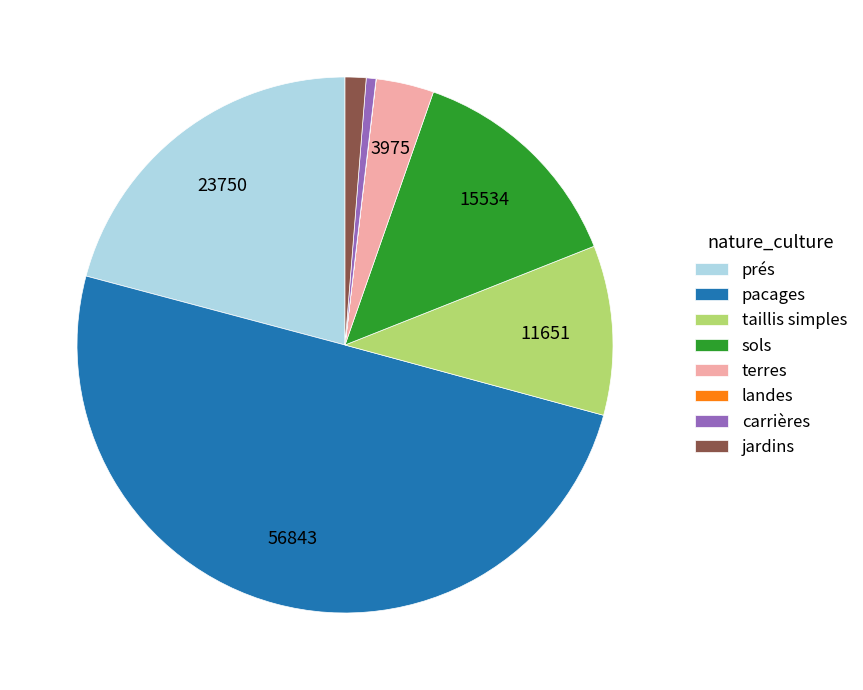

Is sols the majority of the pie?

No